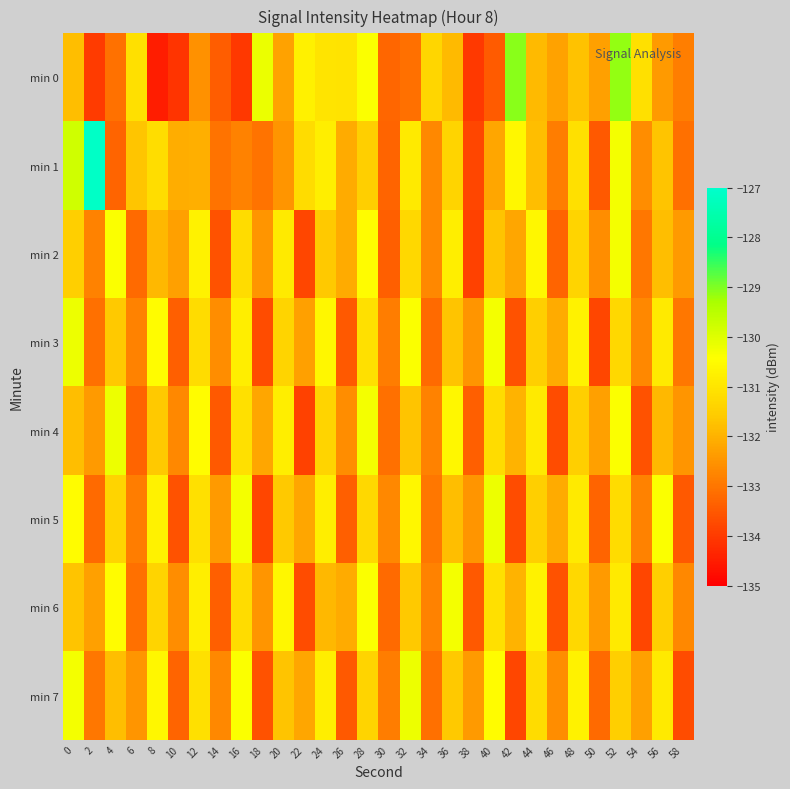

At how many categories does at least one series exceed -128?

1